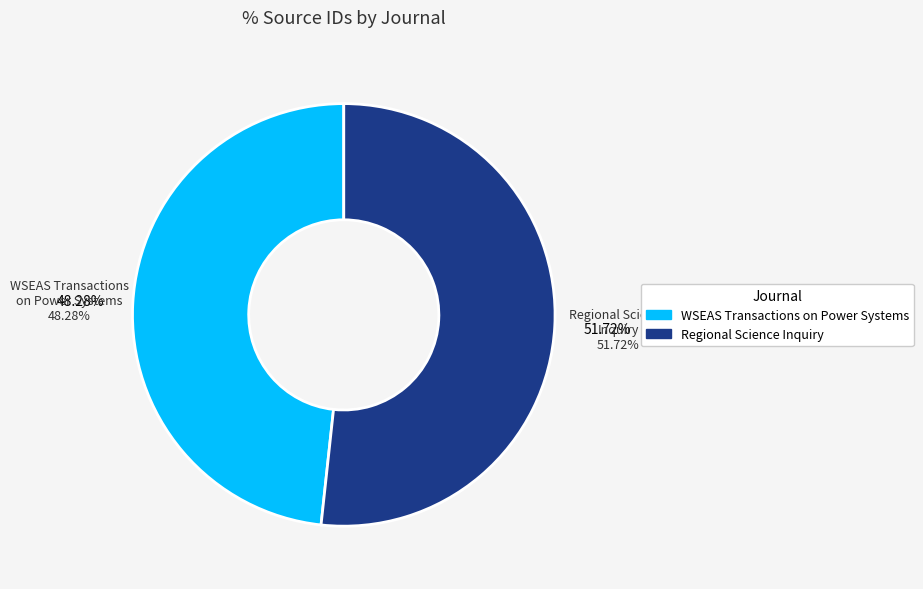

To the nearest percent, what portion does Regional Science Inquiry represent?

52%